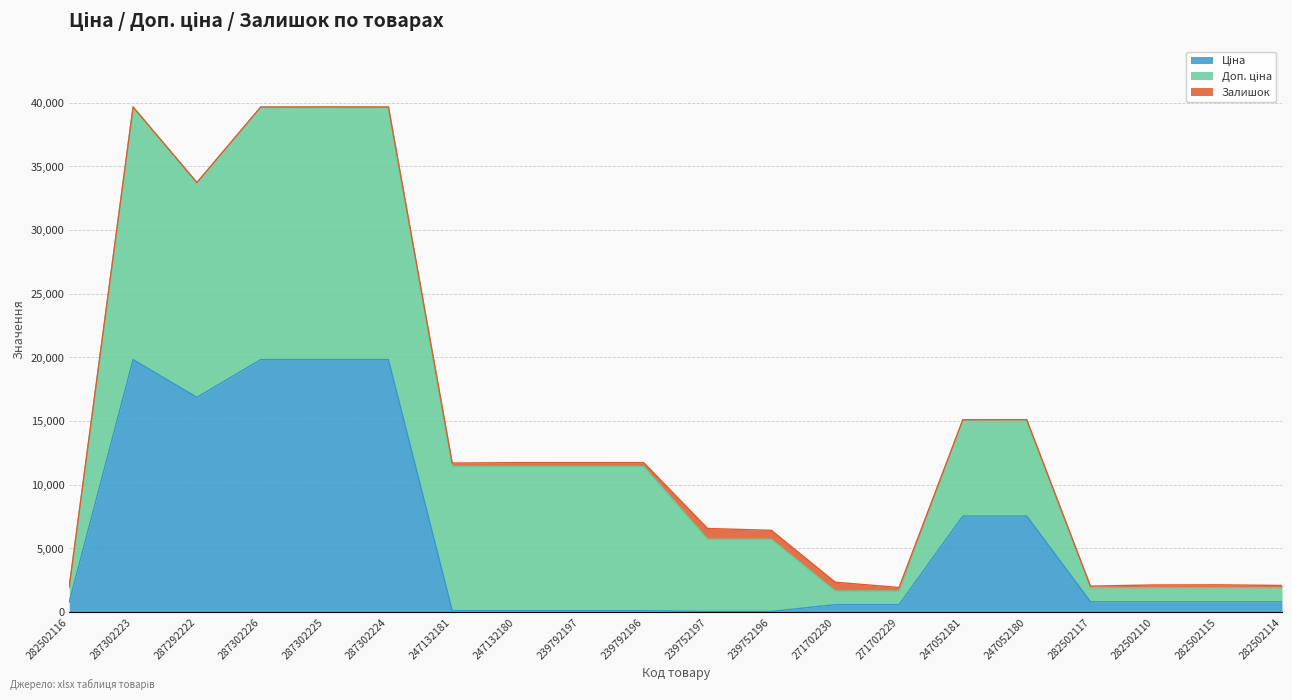

The value of Ціна at 271702230 is 586.0. True or false?

True